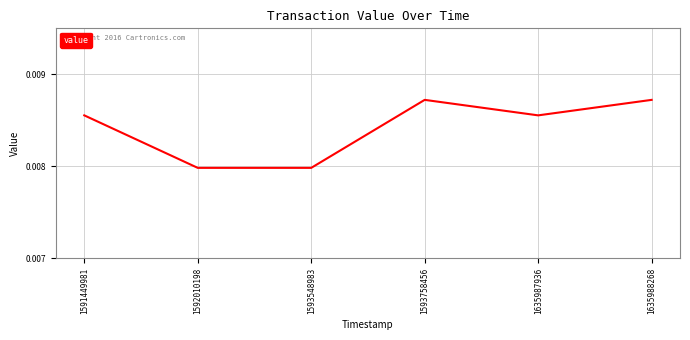

True or false: there are more than 2 points higher than both neighbors.

False